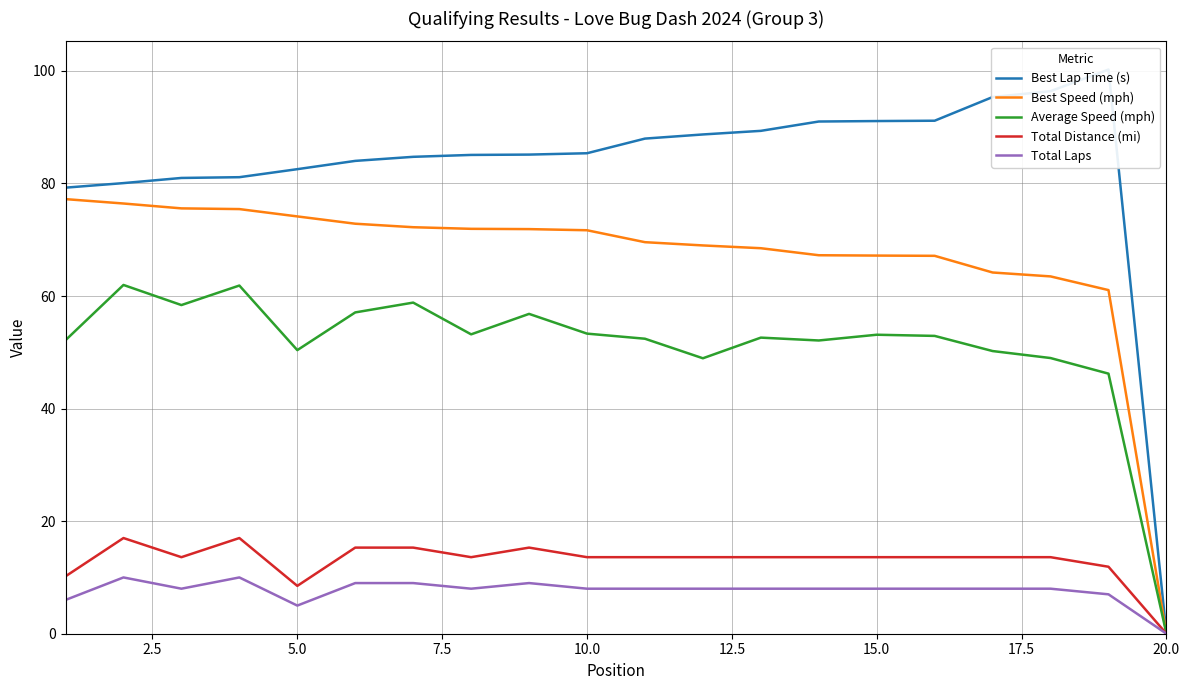

At which label does Best Speed (mph) reach its minimum?

20.0